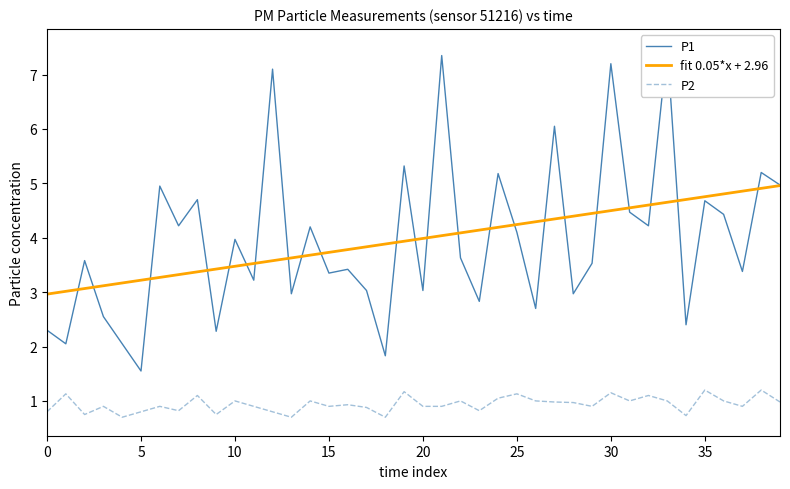

List the series in order of their peak value, lowest first.

P2, fit 0.05*x + 2.96, P1